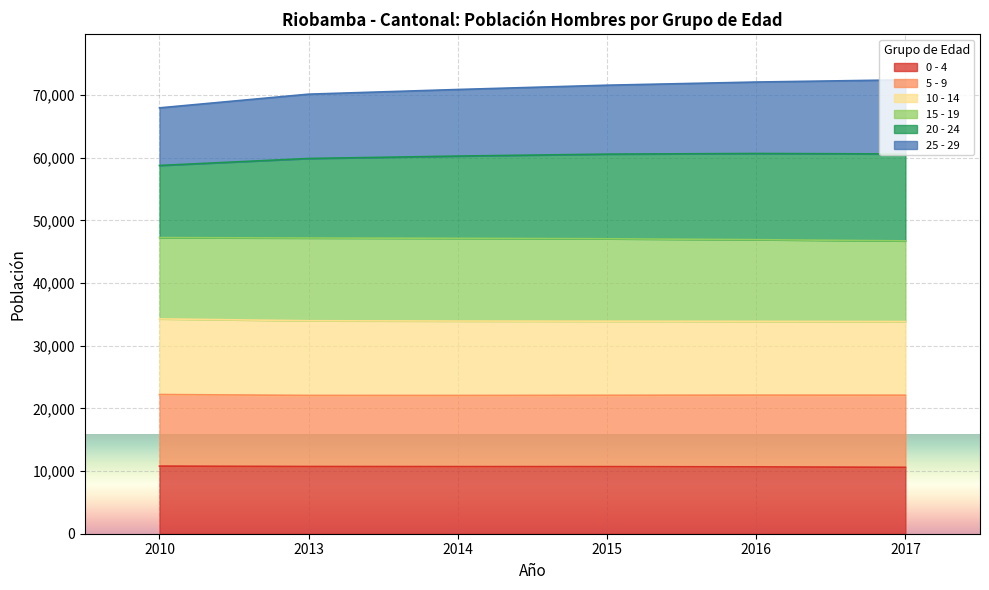

What is the total value across all series at 2013?

70158